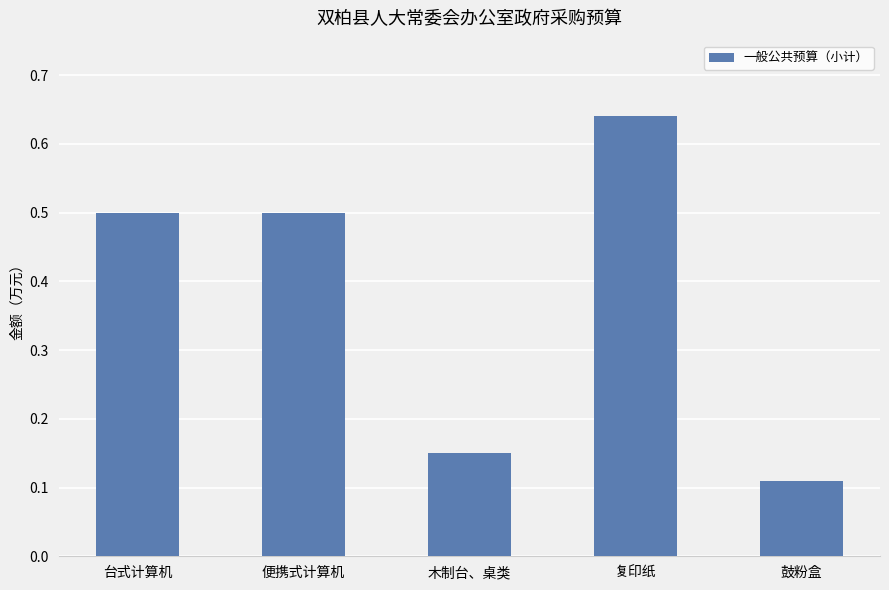

How many values are between 0 and 1?

5